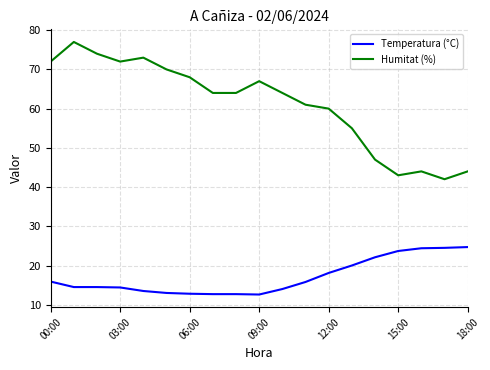

What is the difference between the maximum and minimum values in the Temperatura (°C) series?

12.1